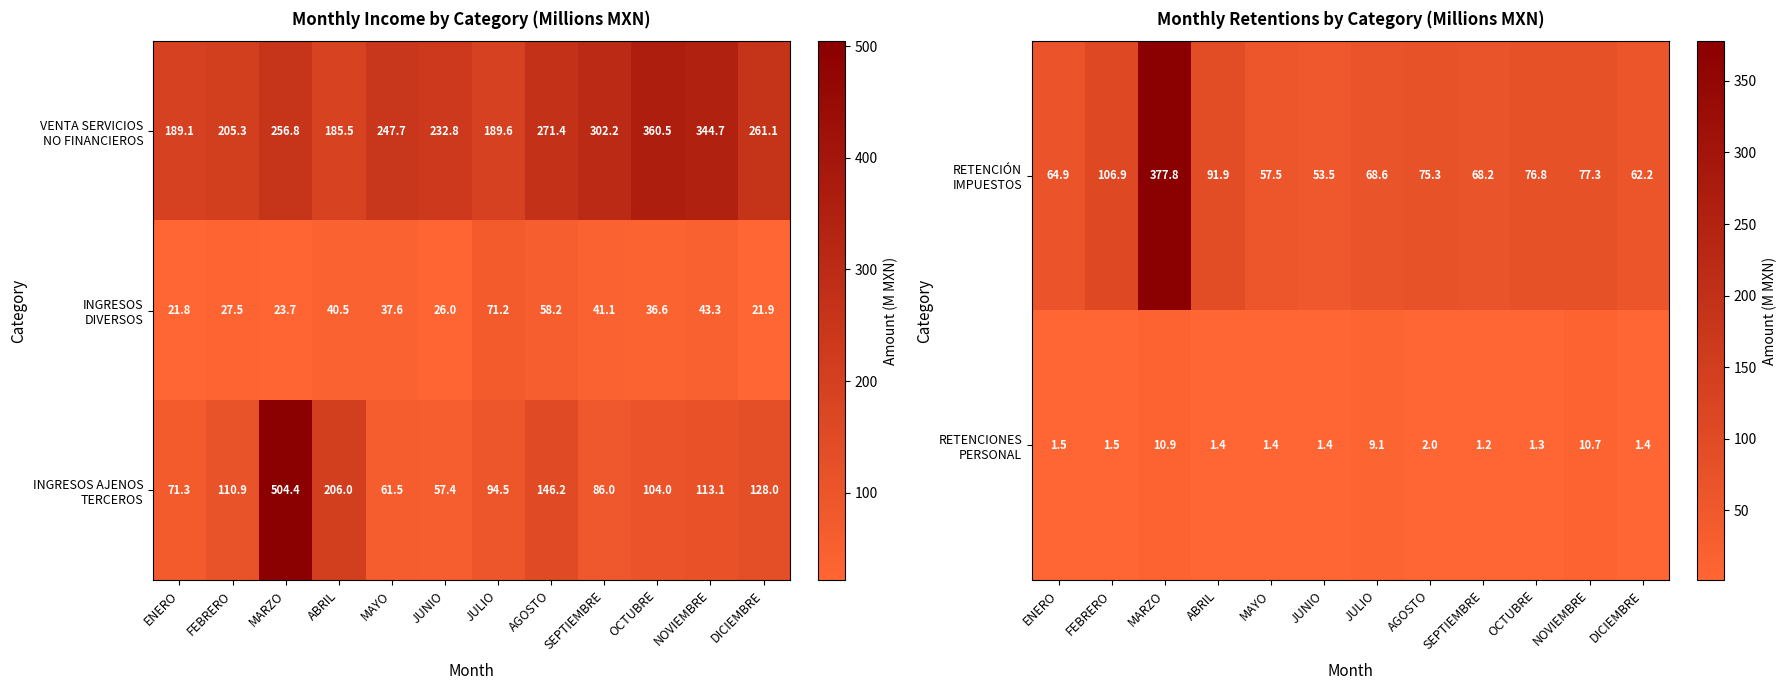

Is it true that INGRESOS AJENOS TERCEROS equals 71.3 at ENERO?

True